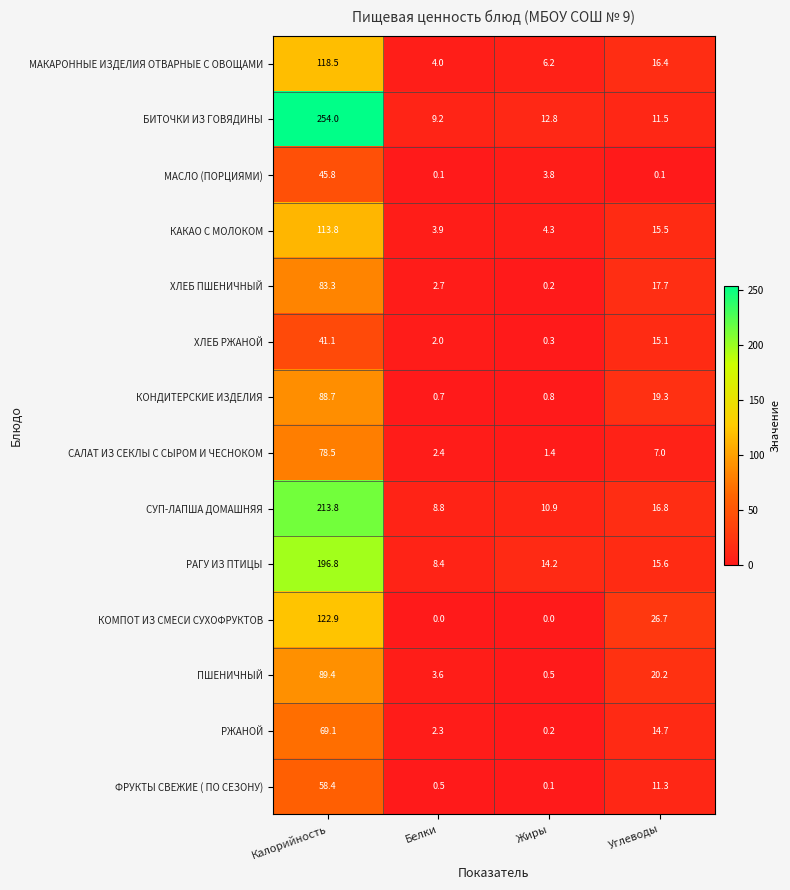

At which label is МАКАРОННЫЕ ИЗДЕЛИЯ ОТВАРНЫЕ С ОВОЩАМИ closest to 61?

Углеводы